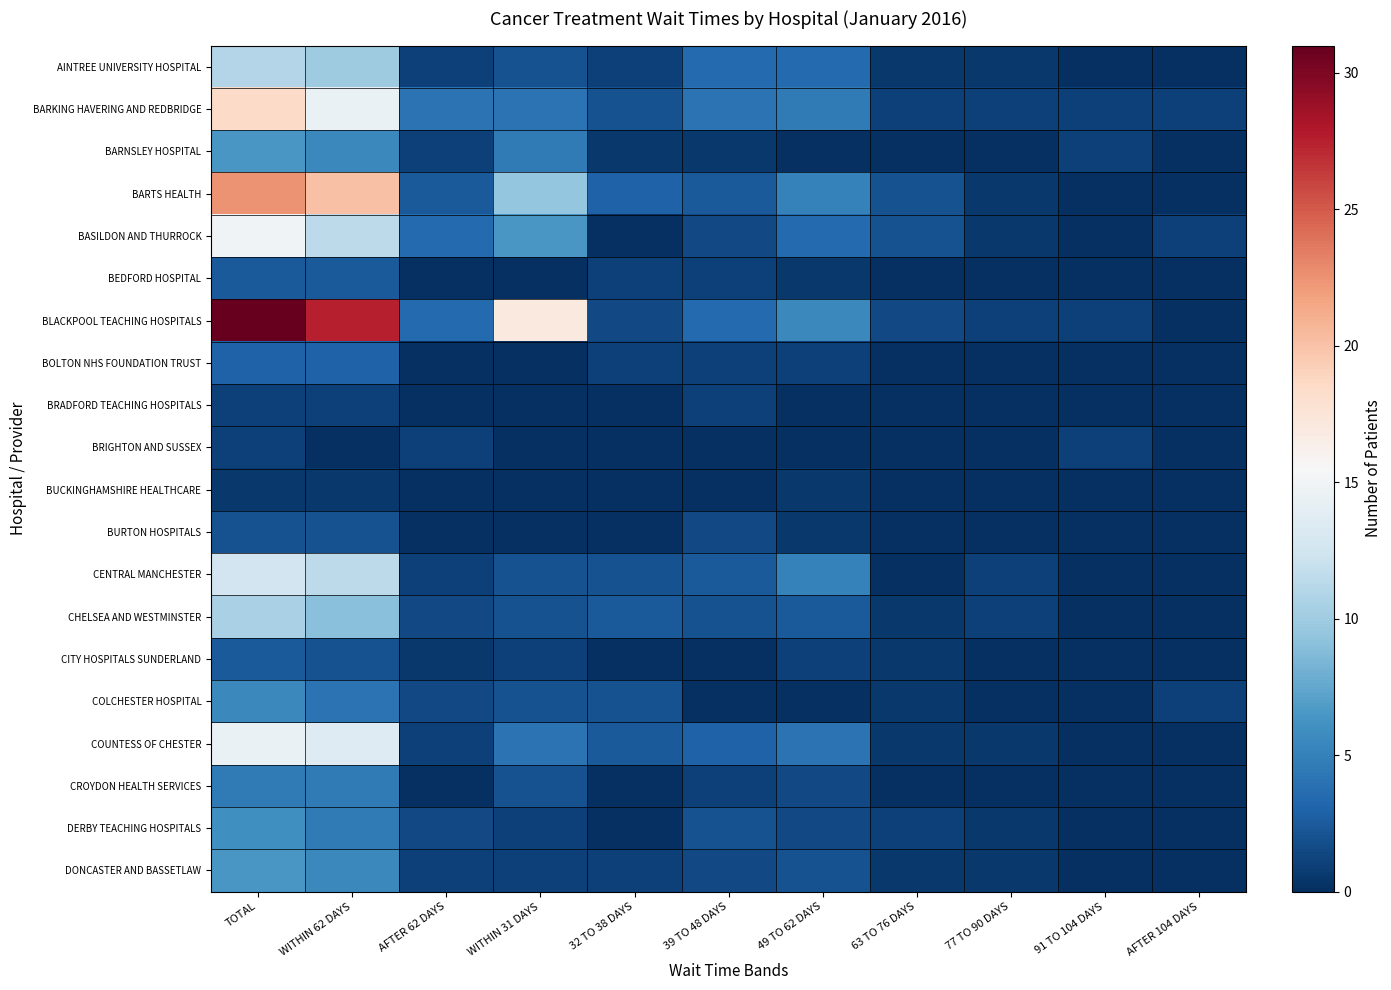

Which label corresponds to the smallest value in the chart?

91 TO 104 DAYS